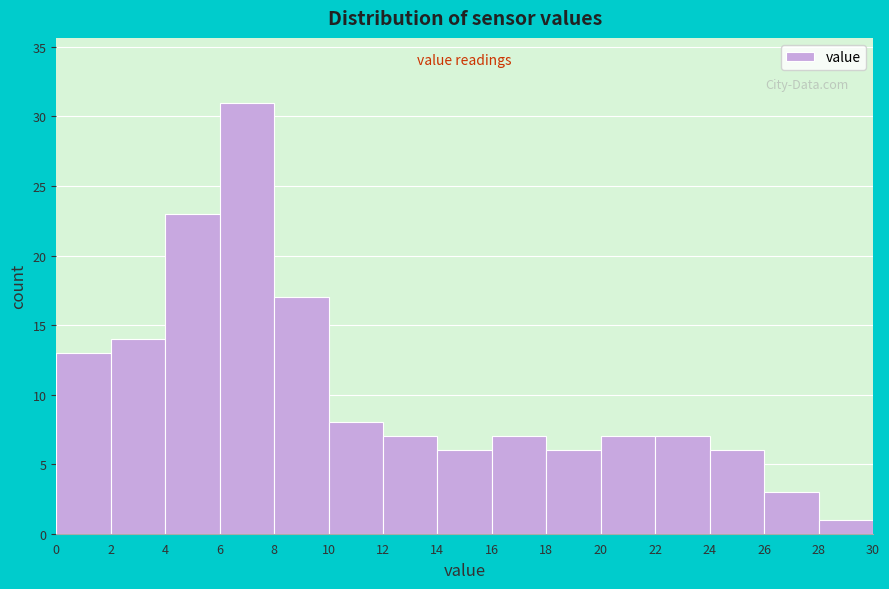

Reading left to right, list every bar in this chart as the range it spans on the x-axis followed by its height. The values are not printed on the chart, so give them approximately, as read against the axis.

0 to 2: 13
2 to 4: 14
4 to 6: 23
6 to 8: 31
8 to 10: 17
10 to 12: 8
12 to 14: 7
14 to 16: 6
16 to 18: 7
18 to 20: 6
20 to 22: 7
22 to 24: 7
24 to 26: 6
26 to 28: 3
28 to 30: 1